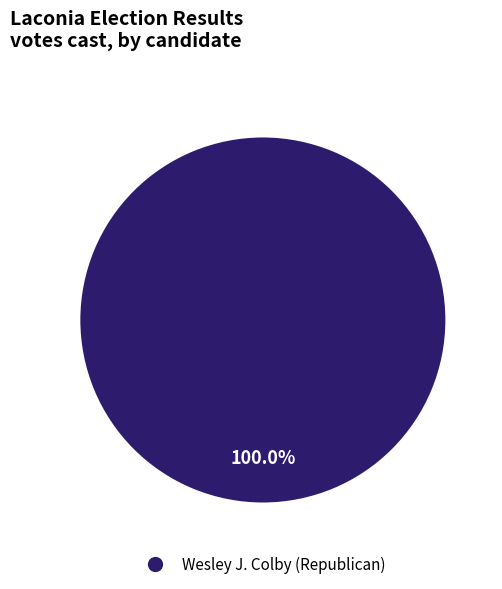

Does any single category account for the majority?

Yes